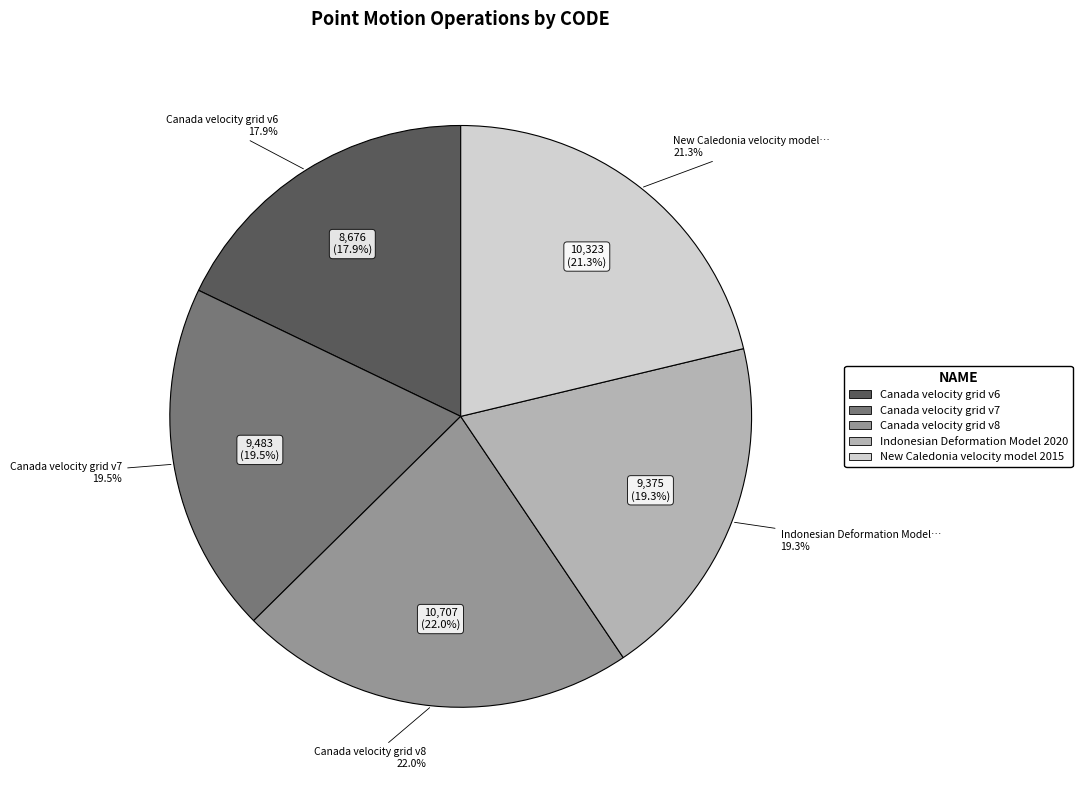

What is the change in value from Indonesian Deformation Model 2020 to New Caledonia velocity model 2015?

+948